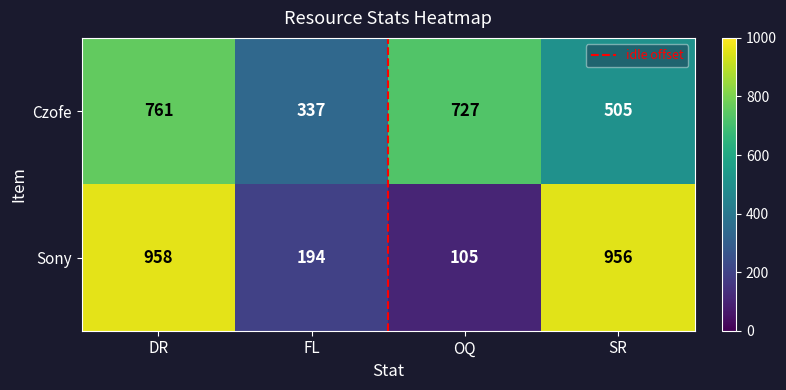

The value of Sony at FL is 262. True or false?

False